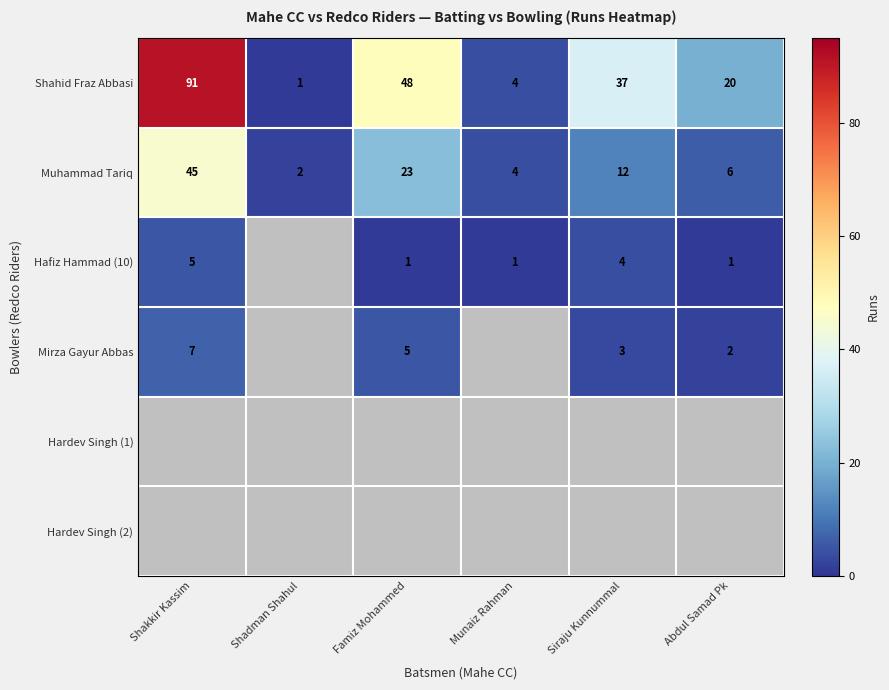

Which category has the lowest value in the Shahid Fraz Abbasi series?

Shadman Shahul